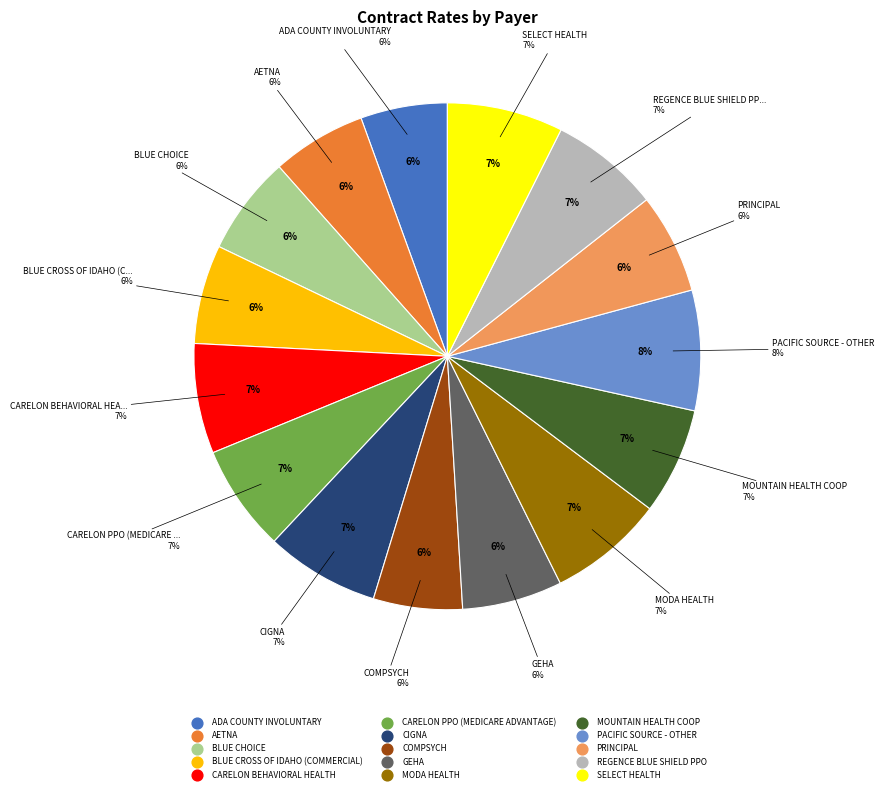

To the nearest percent, what is the average slice percentage?

7%